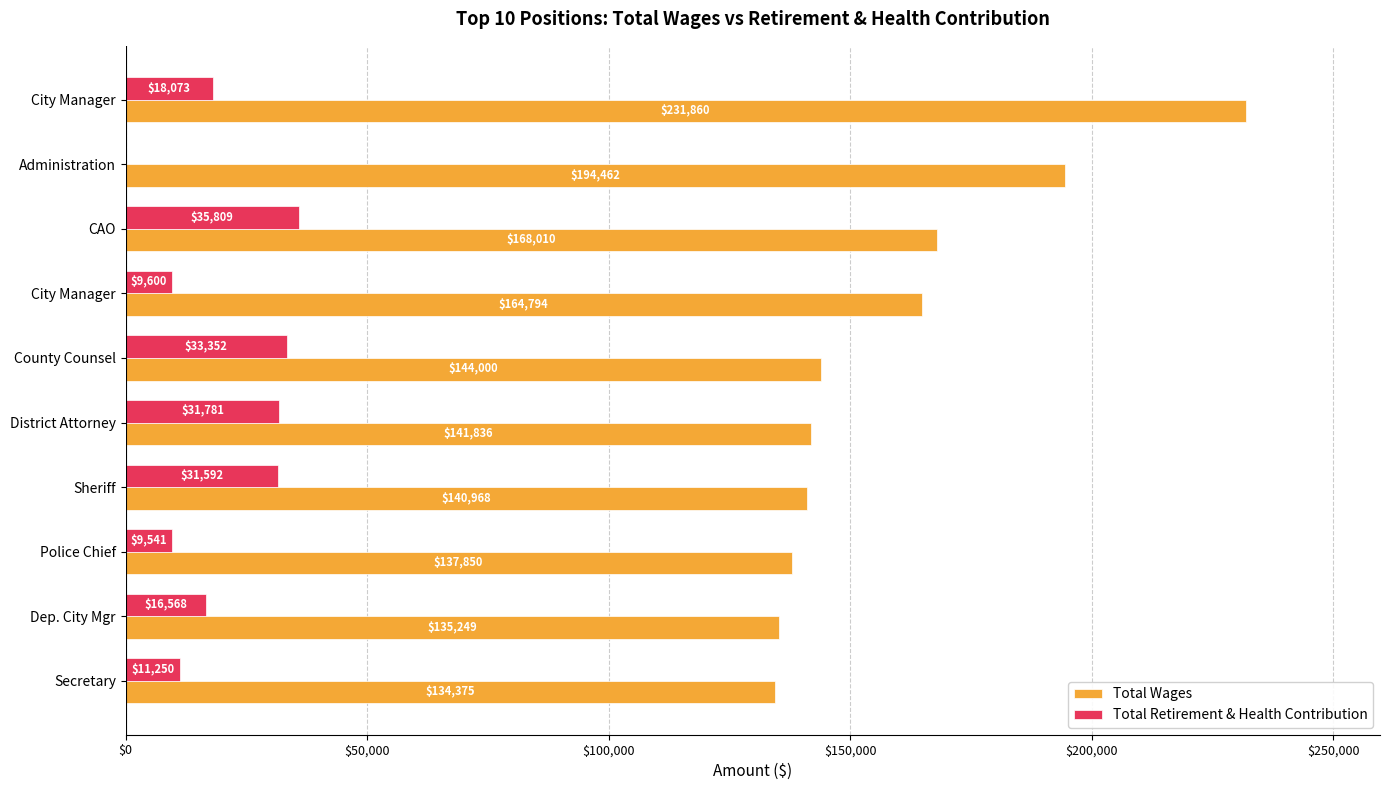

How many distinct data groups are displayed?

2